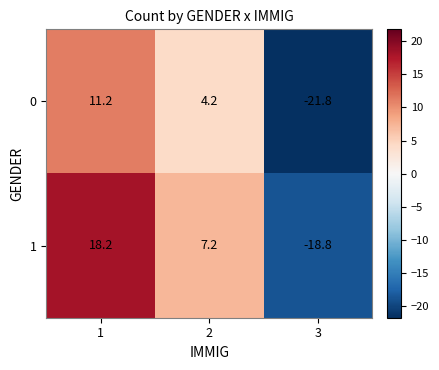

Reading left to right, list all the values displayed in this chart.

0: 11.2	4.2	-21.8
1: 18.2	7.2	-18.8